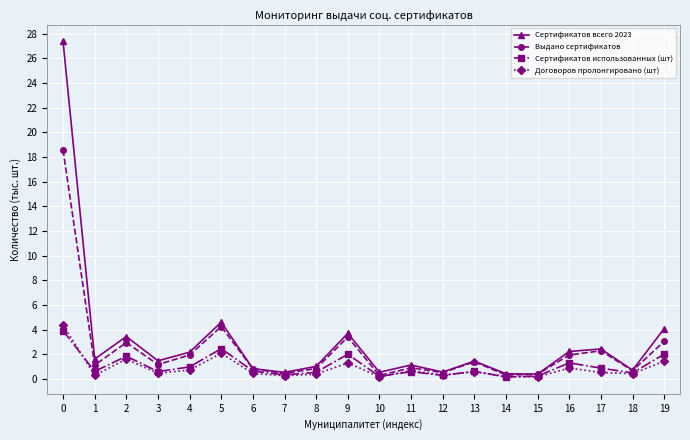

Is the value of Договоров пролонгировано (шт) at 10 greater than the value of Сертификатов всего 2023 at 0?

No